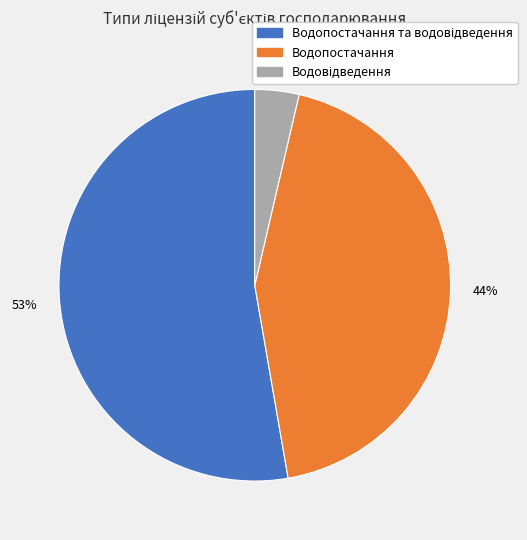

To the nearest percent, what is the average slice percentage?

33%